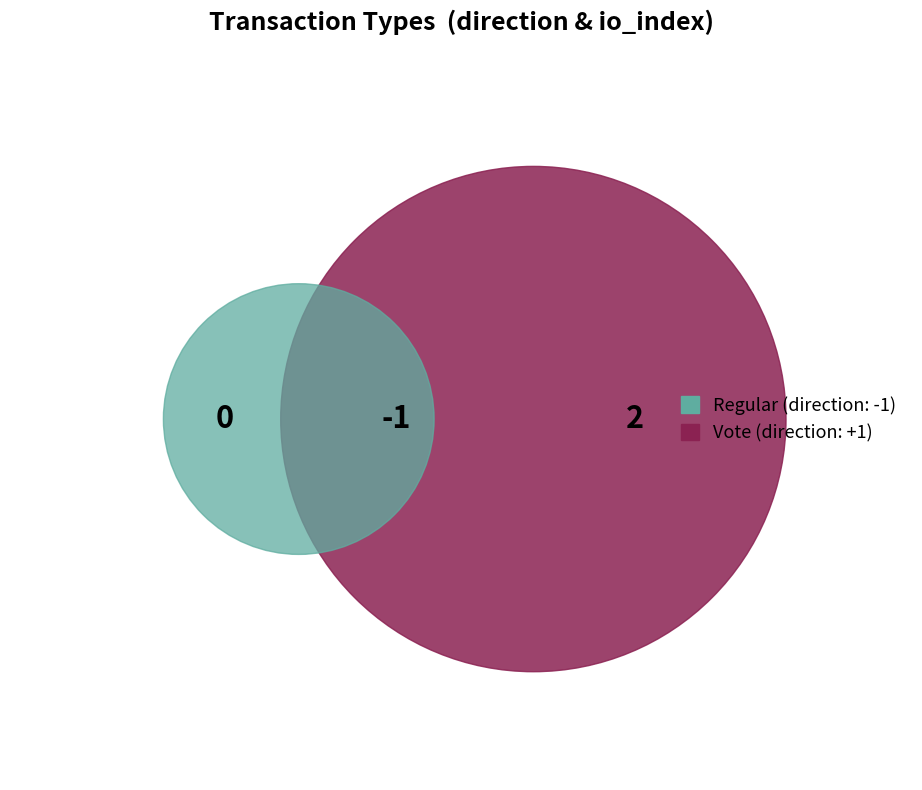

How many segments does this pie chart have?

2